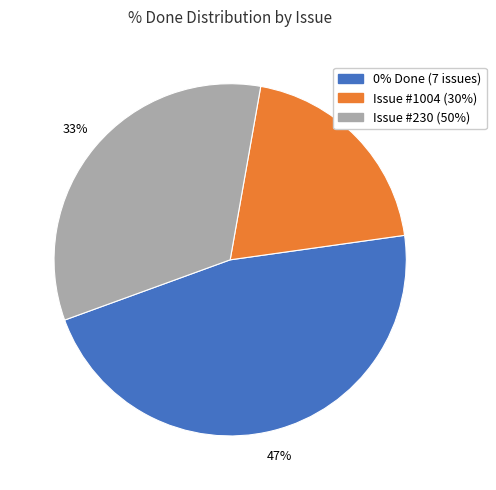

Is there a majority slice in this chart?

No